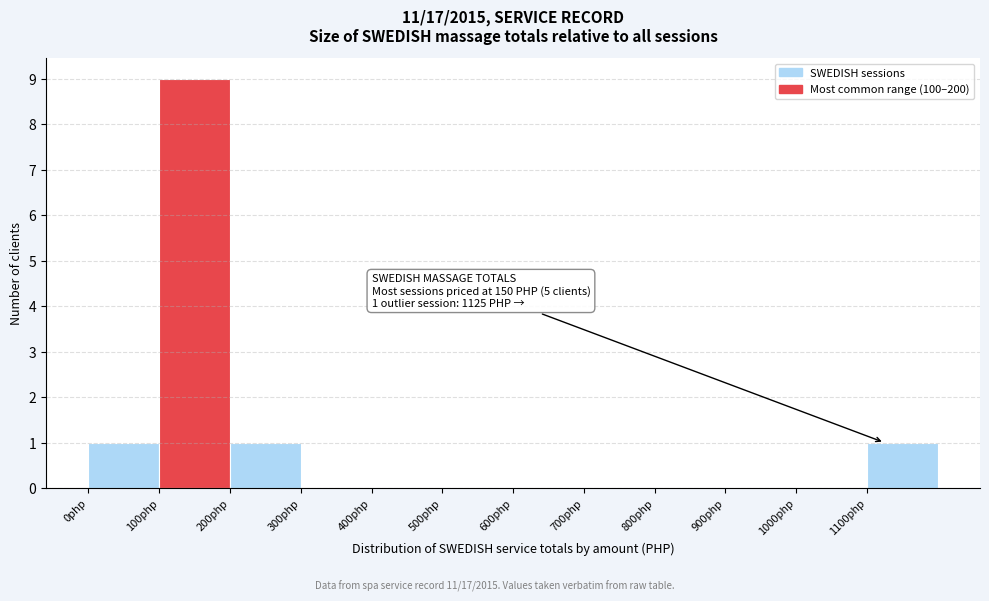

Over which range of the x-axis is the bar tallest?

100 to 200